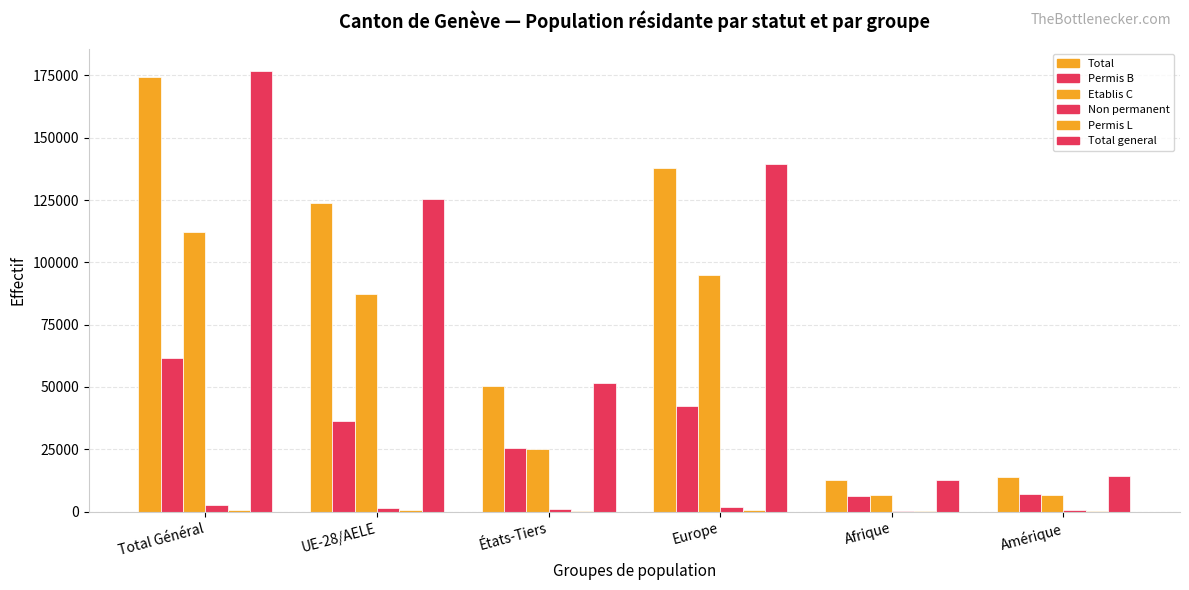

How many groups of bars are there?

6